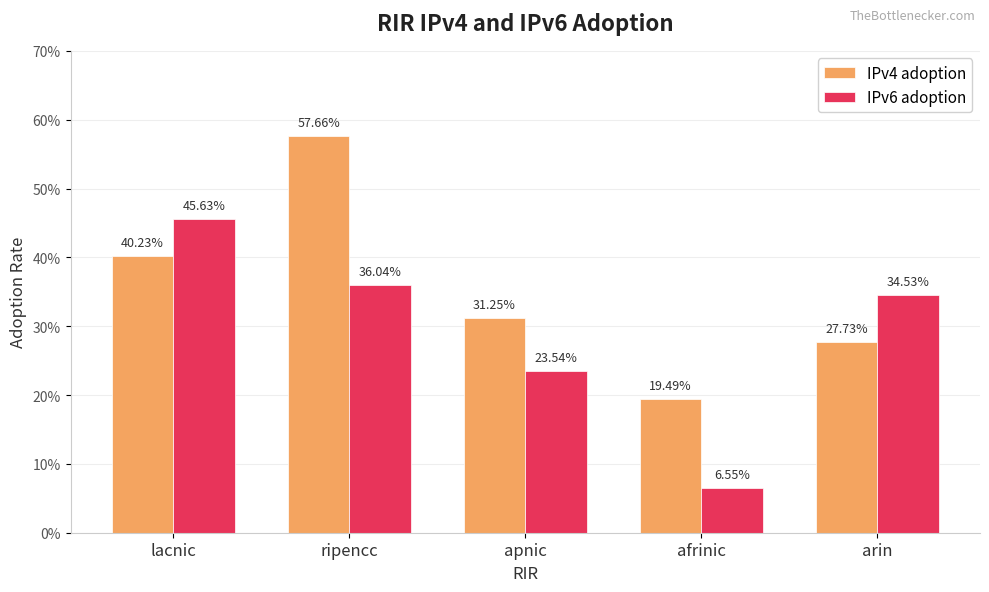

Does the chart contain any negative values?

No